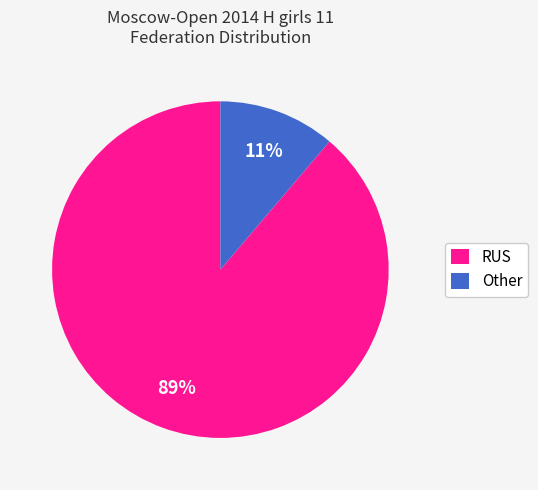

To the nearest percent, what percentage of the pie is Other?

11%